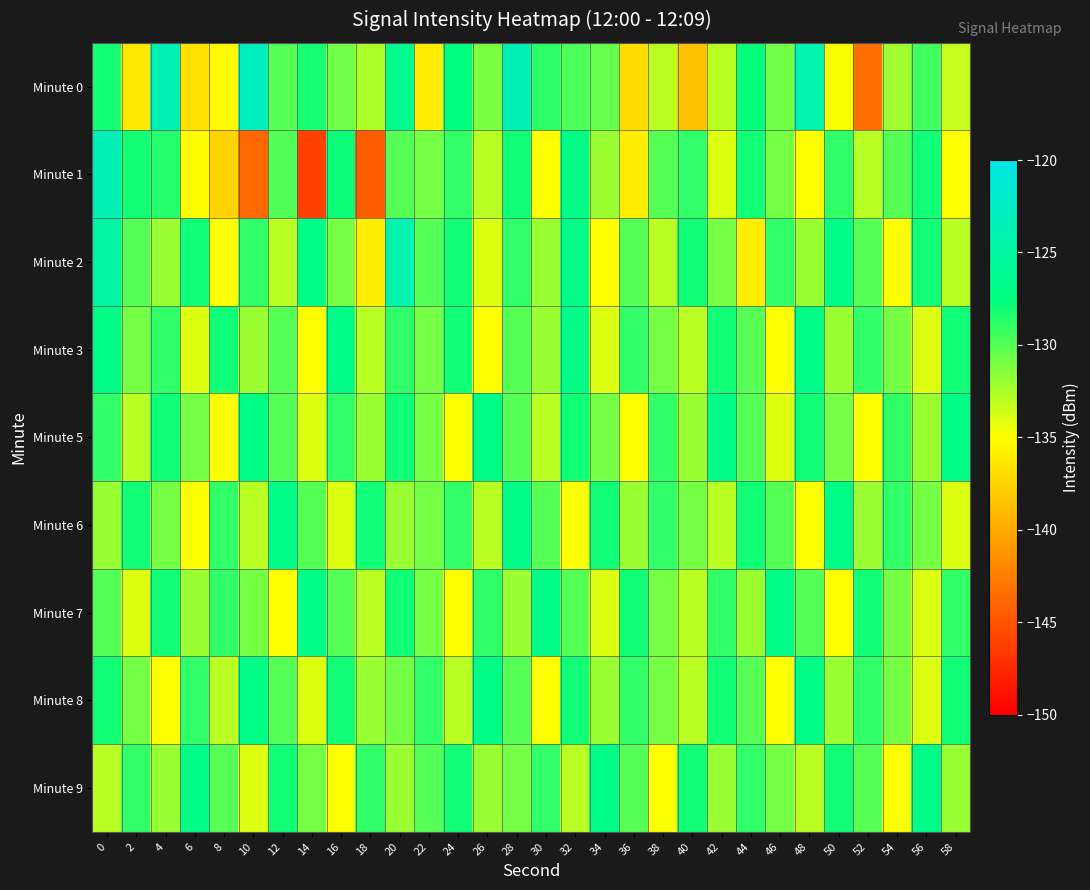

Count the number of categories in the chart.

30